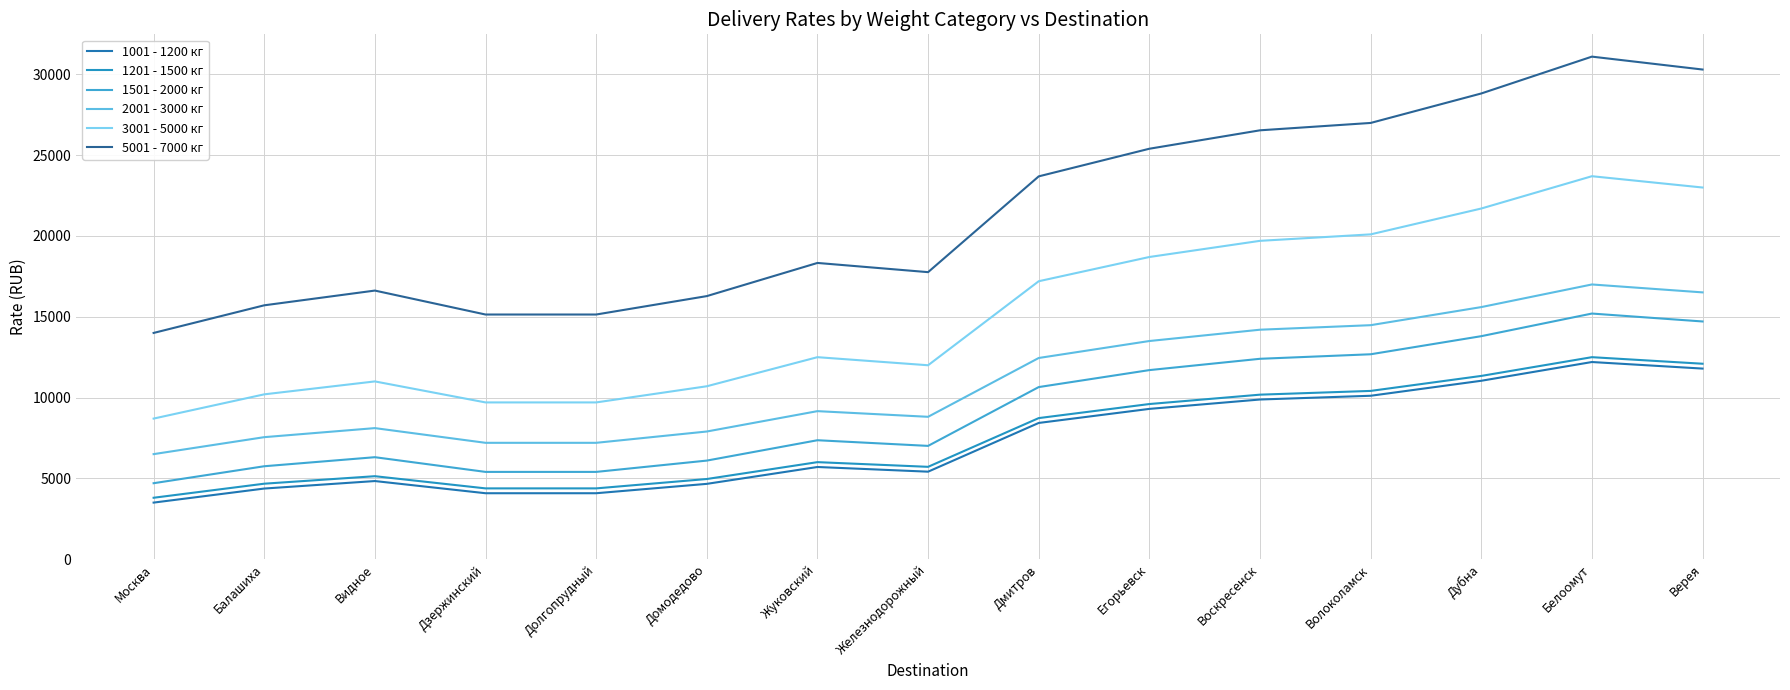

What is the sum of the 3001 - 5000 кг values at Балашиха and Железнодорожный?

22200